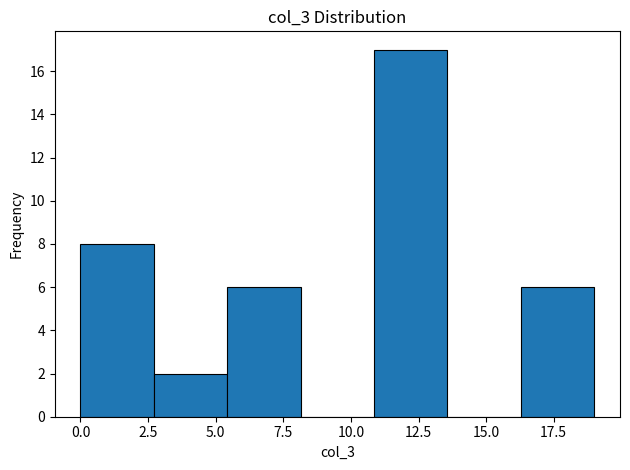

How tall is the bar that spans 2.5 to 5.5 on the x-axis? Neither the bar edges nor the heights are printed on the chart, so give them approximately, as read against the axes.

2